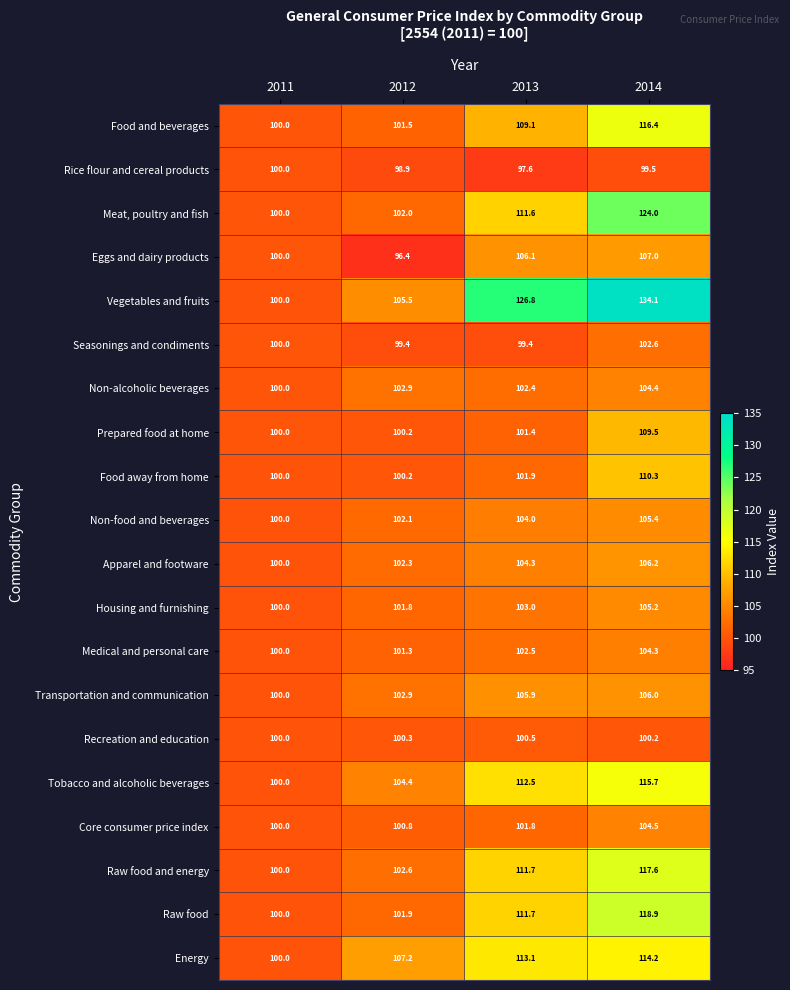

Is the value of Prepared food at home at 2013 greater than the value of Raw food at 2012?

No